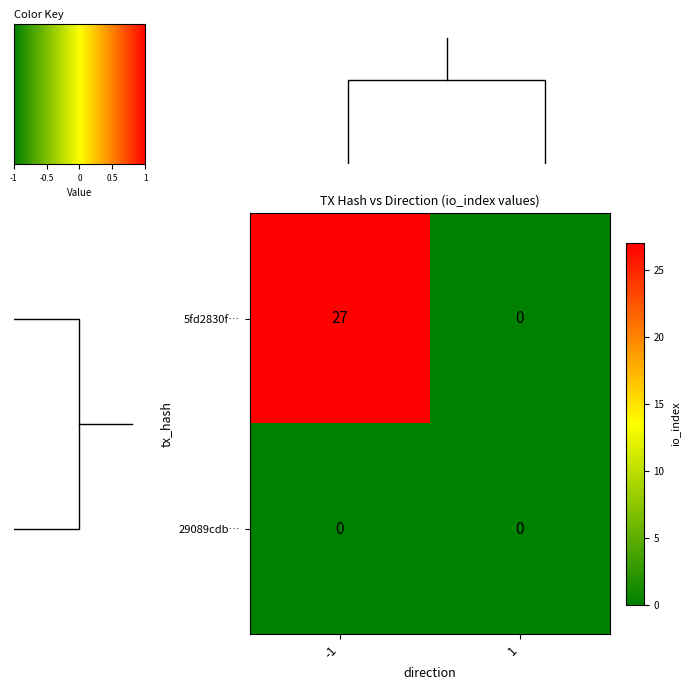

The 5fd2830f… series shows 27 at -1. True or false?

True